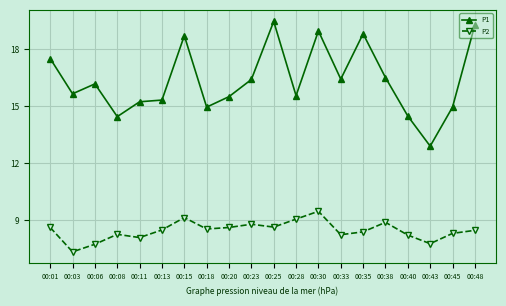

True or false: P1 and P2 intersect in this chart.

False